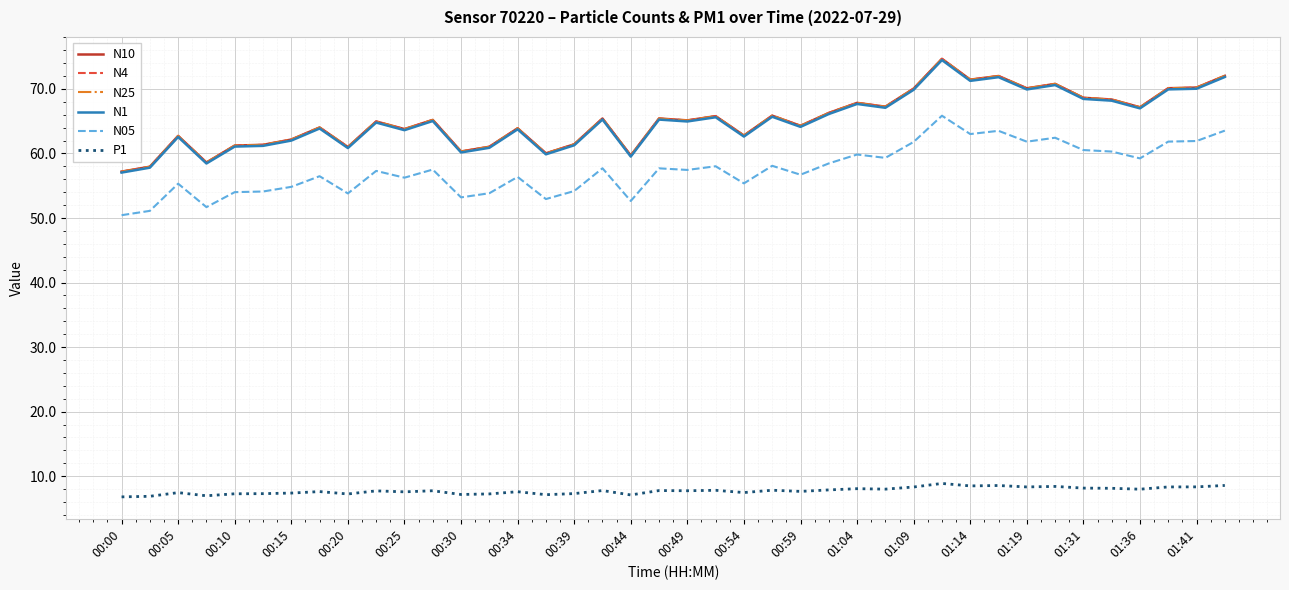

How many lines are shown in the chart?

6